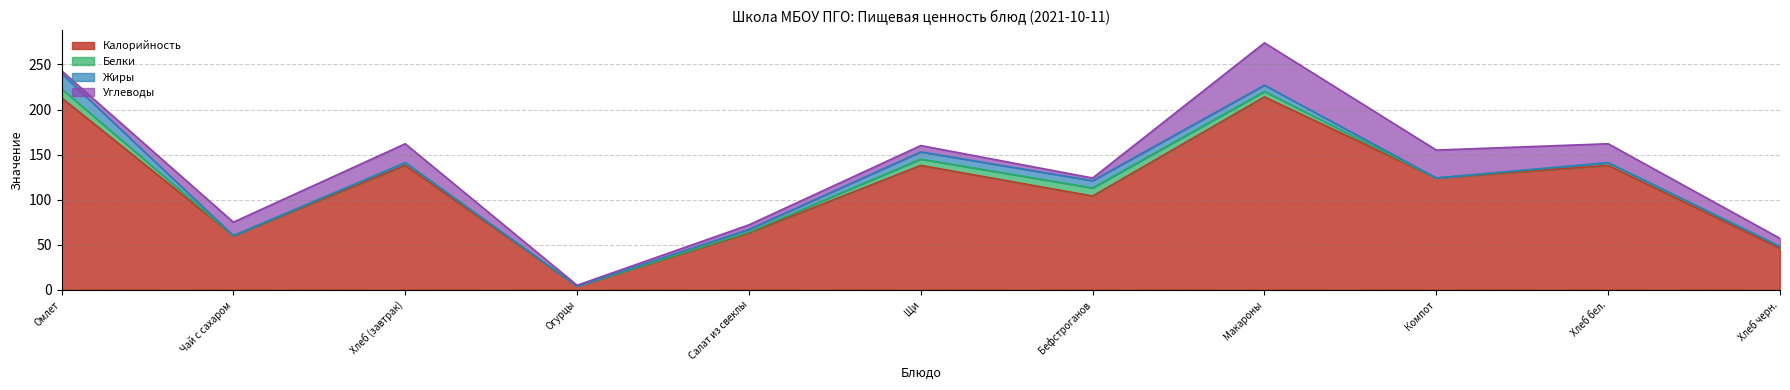

How many data points in Белки are less than 3?

5